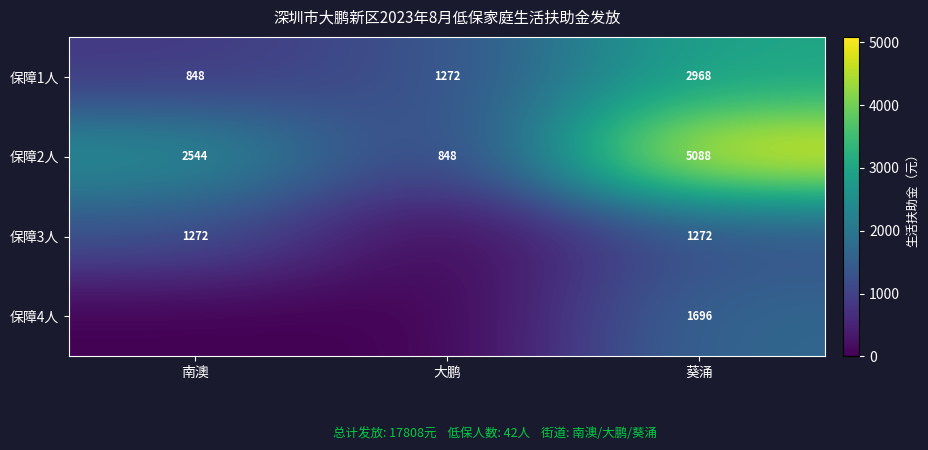

List the labels in order of 保障2人 value, smallest first.

大鹏, 南澳, 葵涌